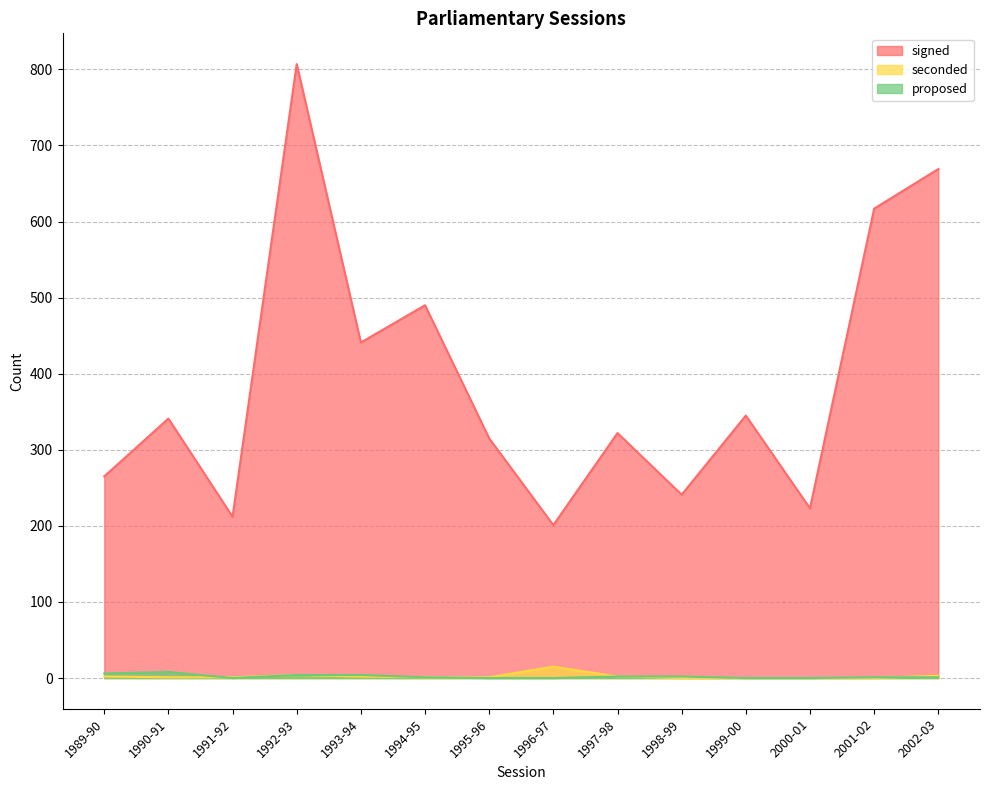

Between which two adjacent categories do seconded and proposed first intersect?

1990-91 and 1991-92